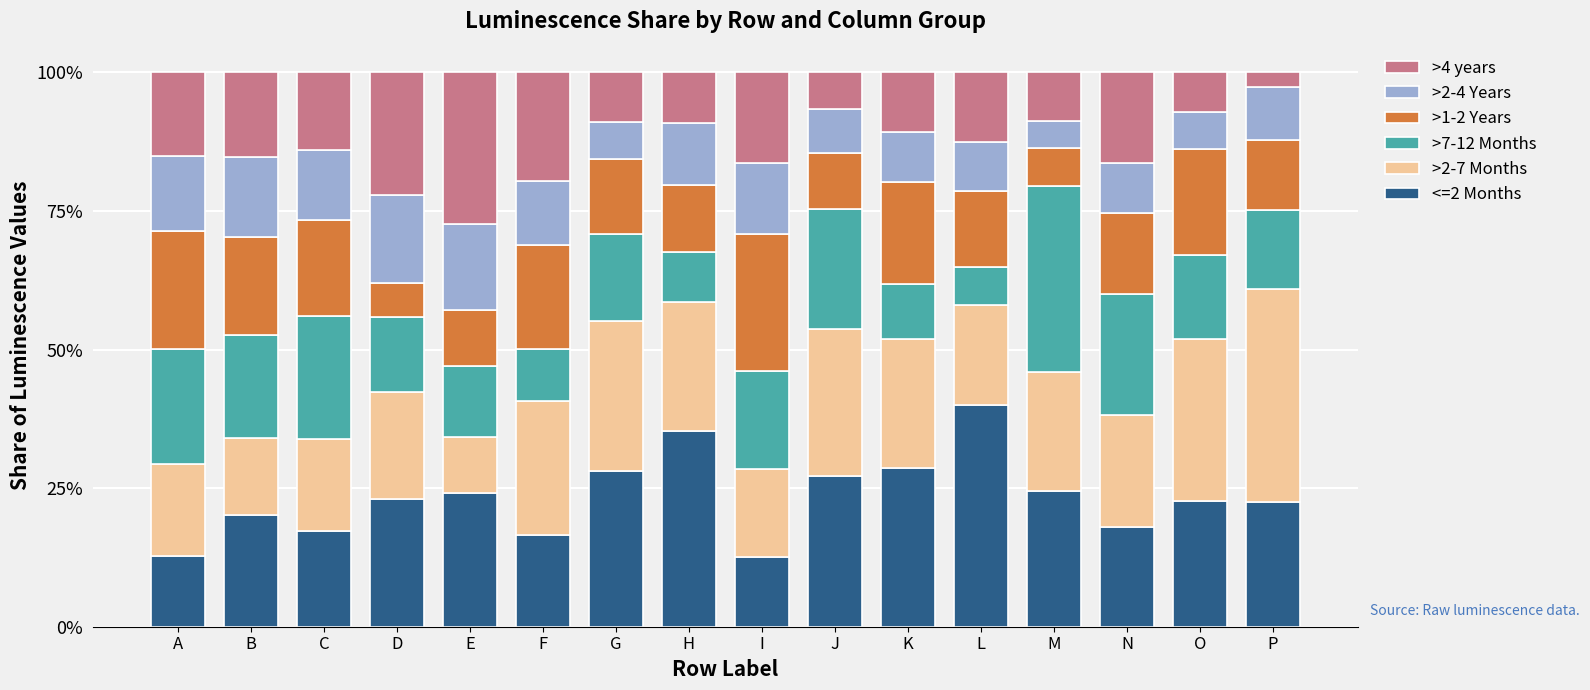

What is the sum of all <=2 Months values?

373.6